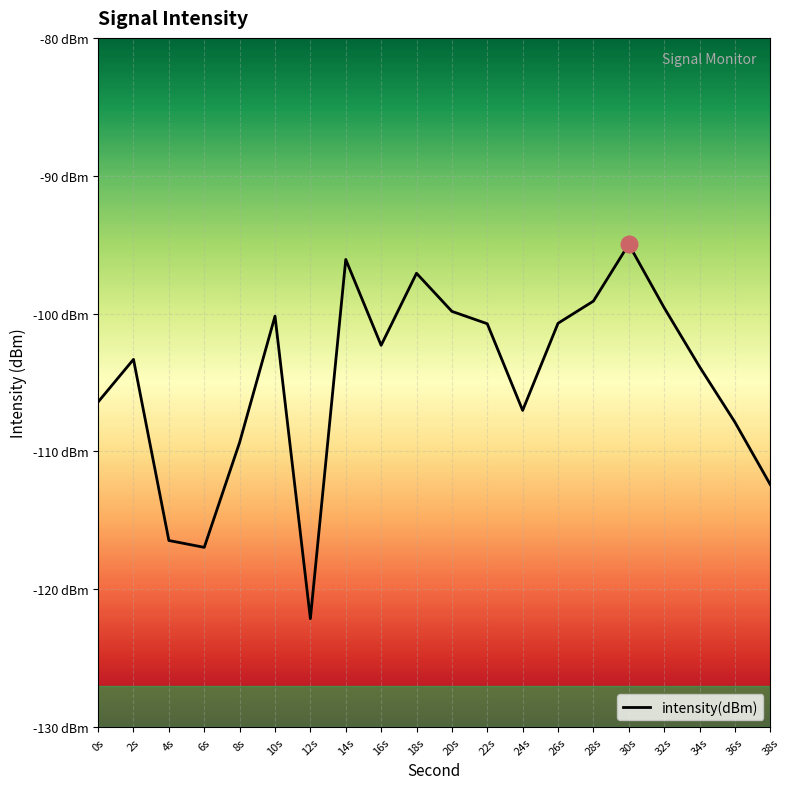

Reading right to left, extract all data points from this chart.

38s=-112.4	36s=-107.9	34s=-103.9	32s=-99.6	30s=-95.0	28s=-99.1	26s=-100.7	24s=-107.0	22s=-100.7	20s=-99.8	18s=-97.1	16s=-102.3	14s=-96.1	12s=-122.1	10s=-100.2	8s=-109.3	6s=-117.0	4s=-116.5	2s=-103.3	0s=-106.4